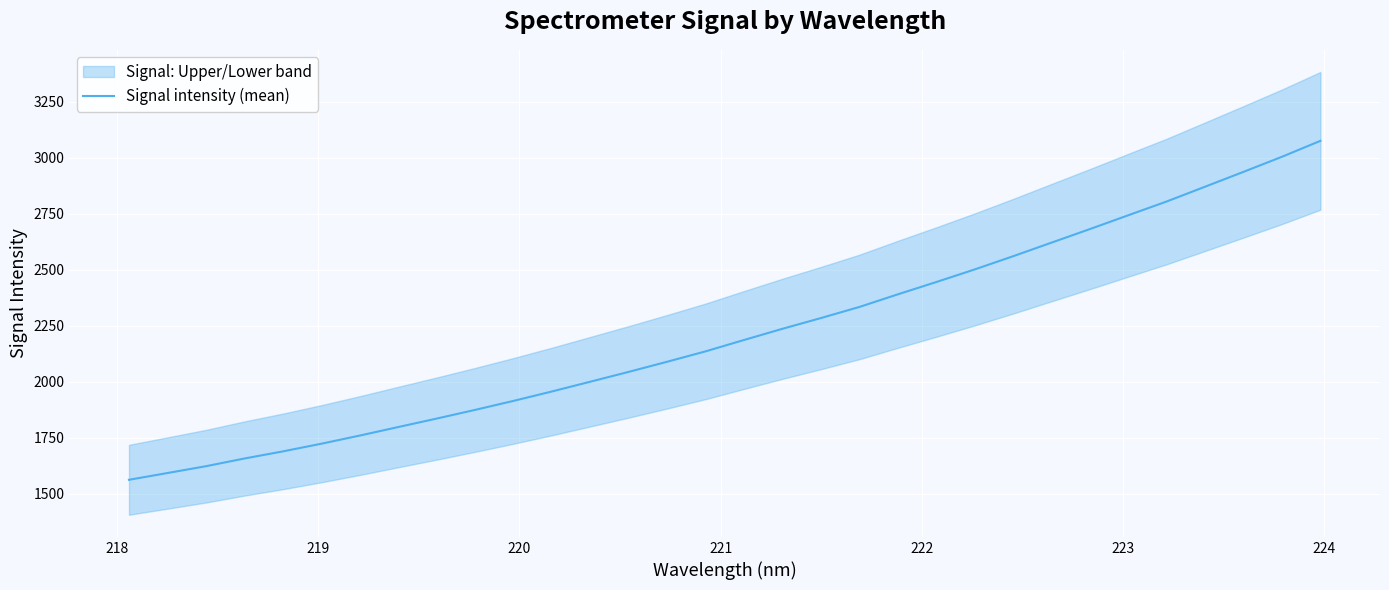

What is the maximum value for Signal intensity (mean)?

3076.5